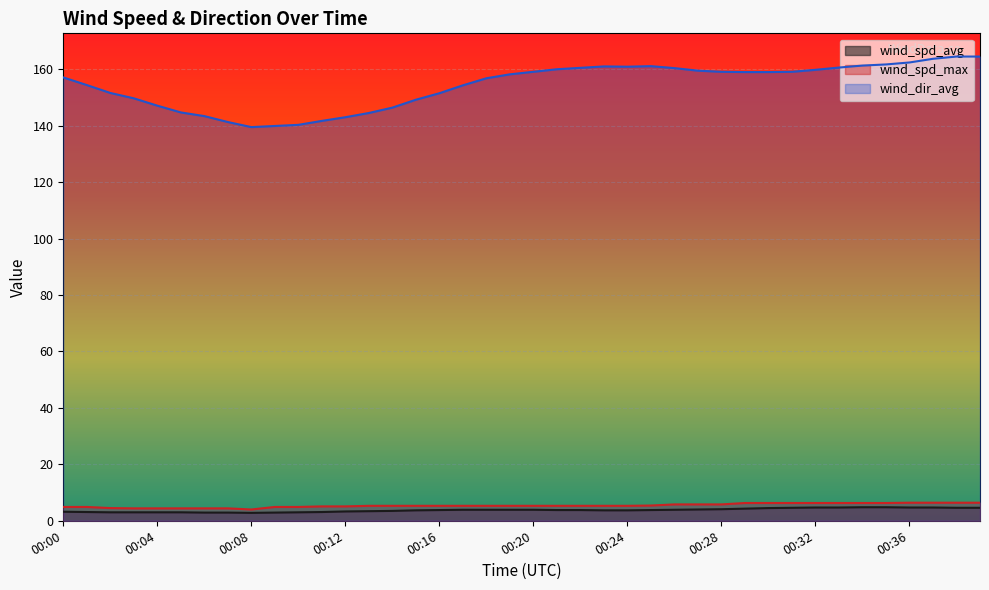

Reading left to right, extract all data points from this chart.

wind_spd_avg: 3.2	3.1	3.0	3.0	3.0	3.0	2.9	2.9	2.8	2.9	3.0	3.1	3.3	3.4	3.5	3.7	3.8	3.9	3.9	3.9	3.9	3.8	3.8	3.7	3.7	3.8	3.9	4.0	4.1	4.3	4.5	4.6	4.7	4.7	4.8	4.8	4.7	4.7	4.6	4.6
wind_spd_max: 4.9	4.9	4.5	4.4	4.4	4.4	4.4	4.4	4.0	4.9	4.9	5.1	5.1	5.3	5.3	5.3	5.3	5.3	5.3	5.3	5.3	5.3	5.3	5.3	5.3	5.4	5.8	5.8	5.8	6.3	6.3	6.3	6.3	6.3	6.3	6.3	6.4	6.4	6.4	6.4
wind_dir_avg: 157.1	154.4	151.6	149.7	147.1	144.7	143.4	141.3	139.5	139.9	140.3	141.7	143.0	144.5	146.4	149.2	151.5	154.3	156.8	158.2	159.1	160.0	160.5	161.0	160.9	161.1	160.4	159.5	159.1	159.0	159.0	159.1	159.8	160.6	161.3	161.7	162.4	163.7	164.5	164.5